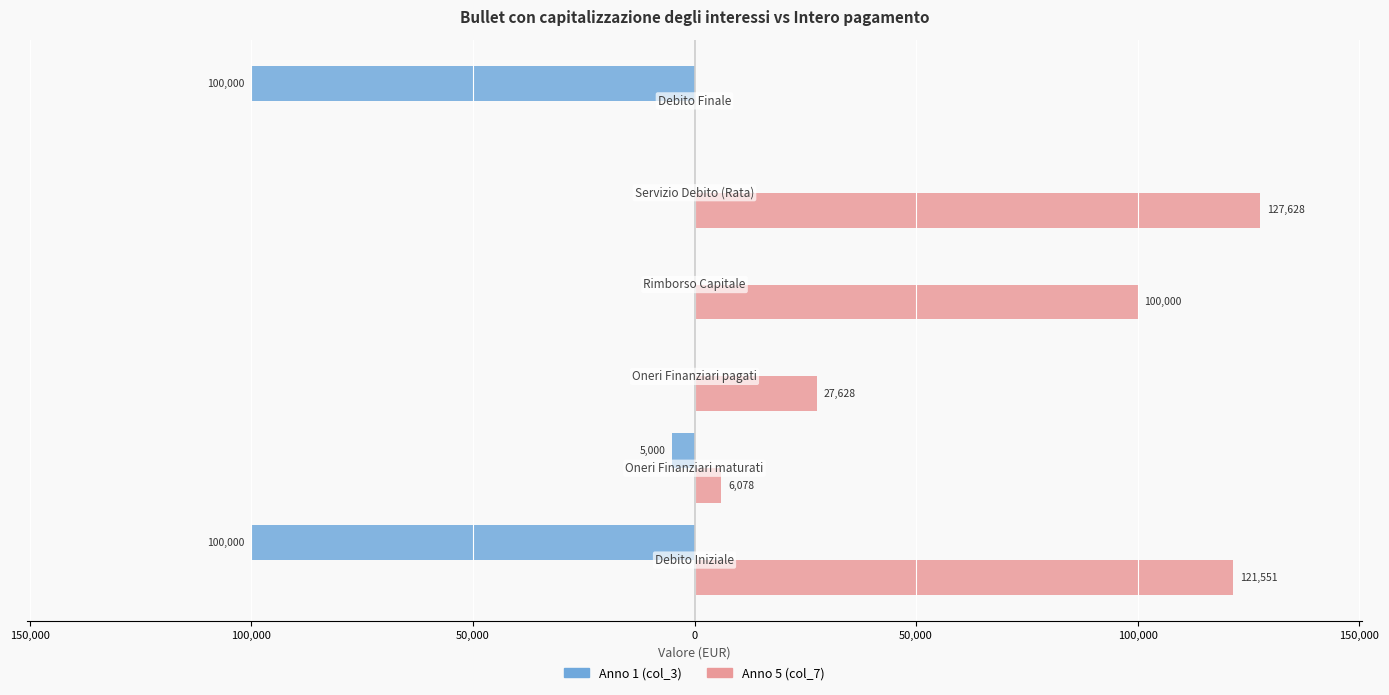

What are all the series names shown in the legend?

Anno 1 (col_3), Anno 5 (col_7)